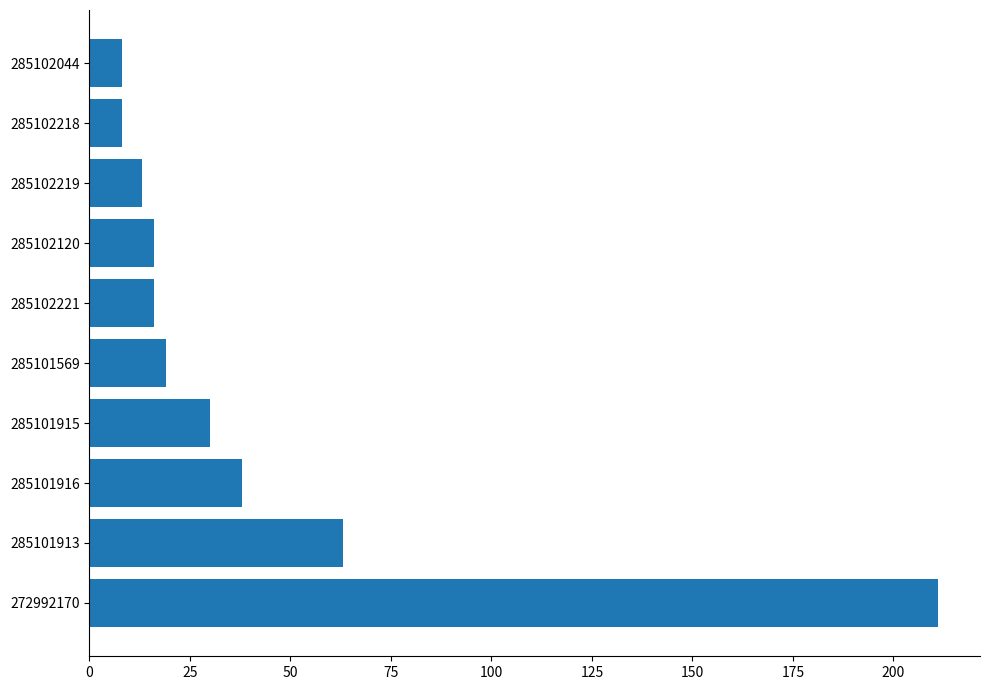

How many data points does each series have?

10